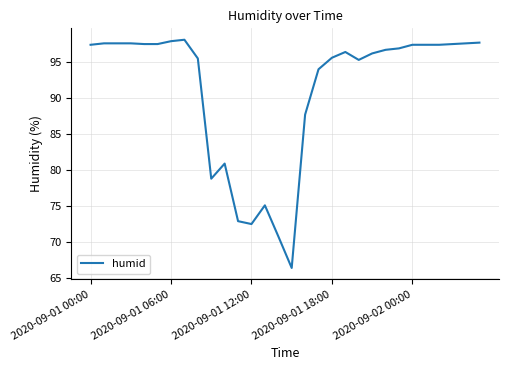

What is the difference between the maximum and minimum values?

31.7